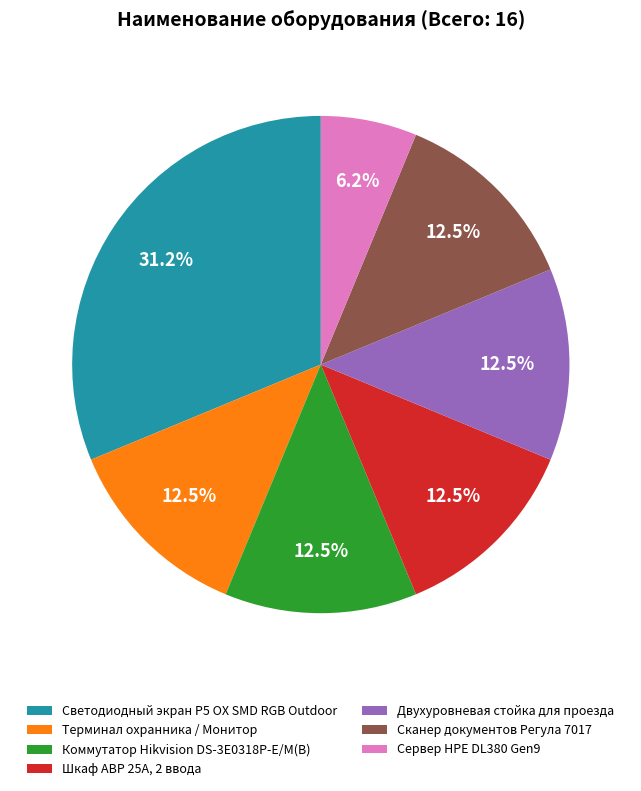

Approximately how many times larger is the value at Коммутатор Hikvision DS-3E0318P-E/M(B) compared to Двухуровневая стойка для проезда?

1.0